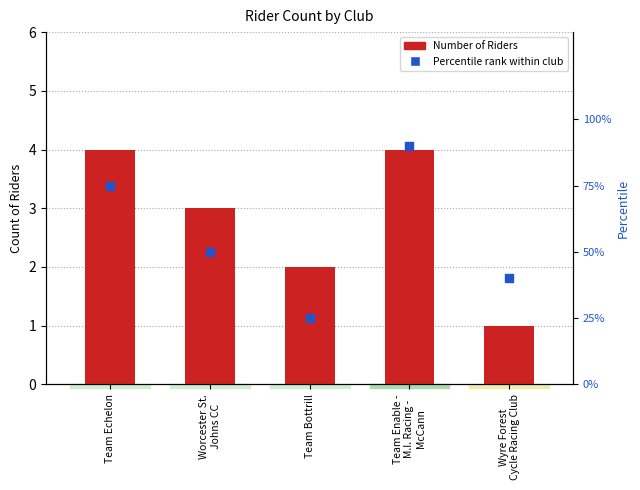

Which series contains the highest Y value?

Percentile rank within club